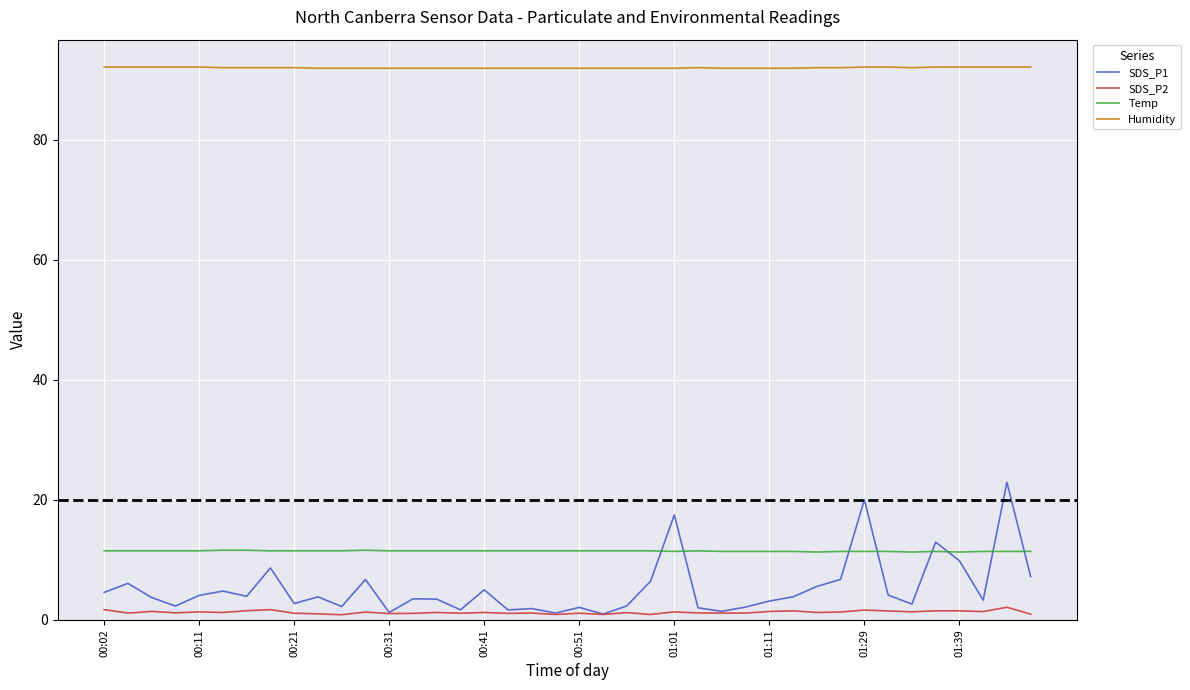

True or false: Temp and SDS_P1 intersect in this chart.

True